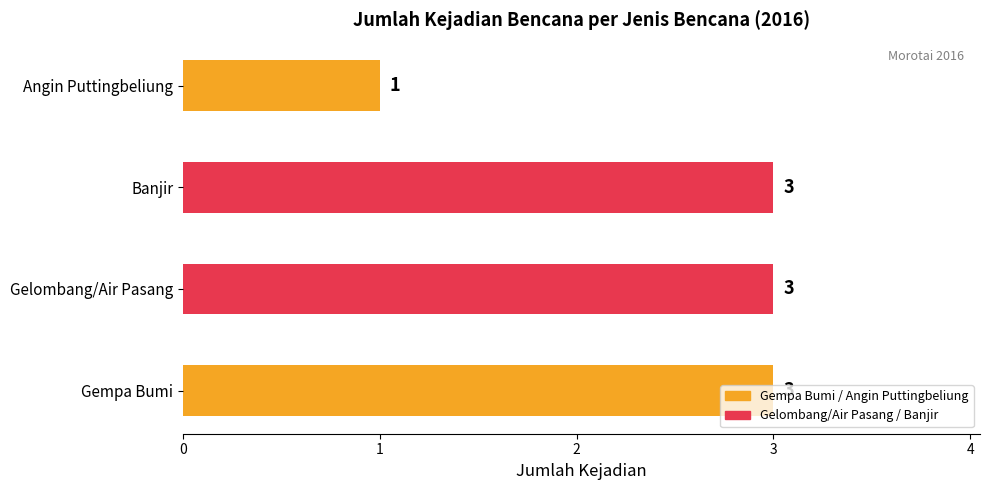

What is the sum of all values?

10